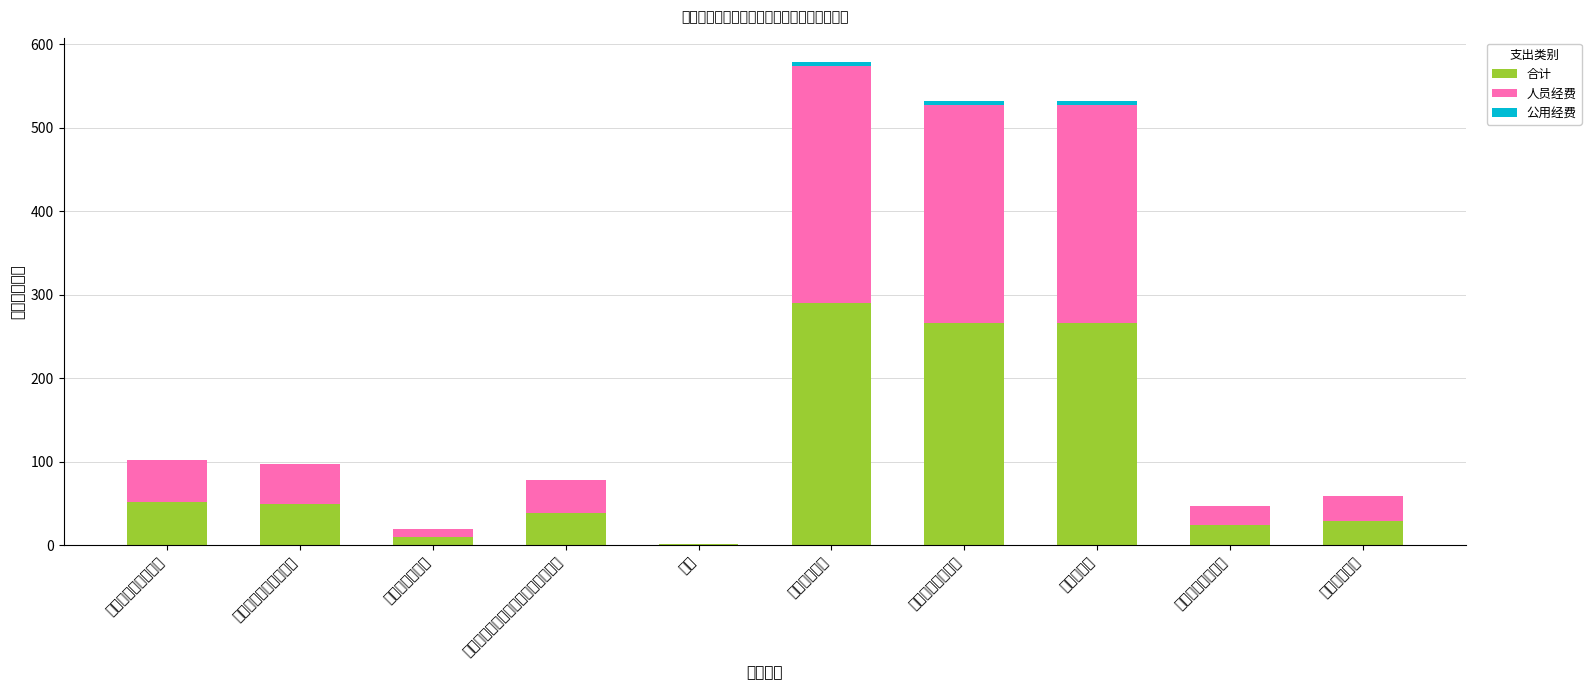

Which series has the widest spread of values?

合计